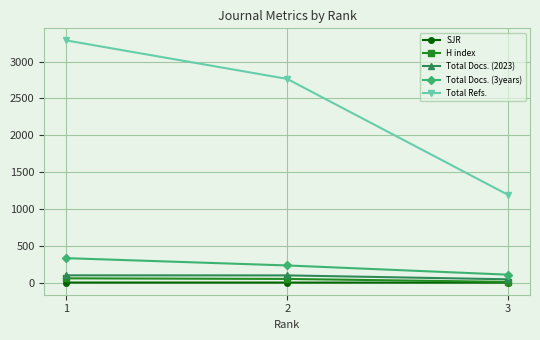

Is it true that Total Refs. equals 731.0 at 2?

False